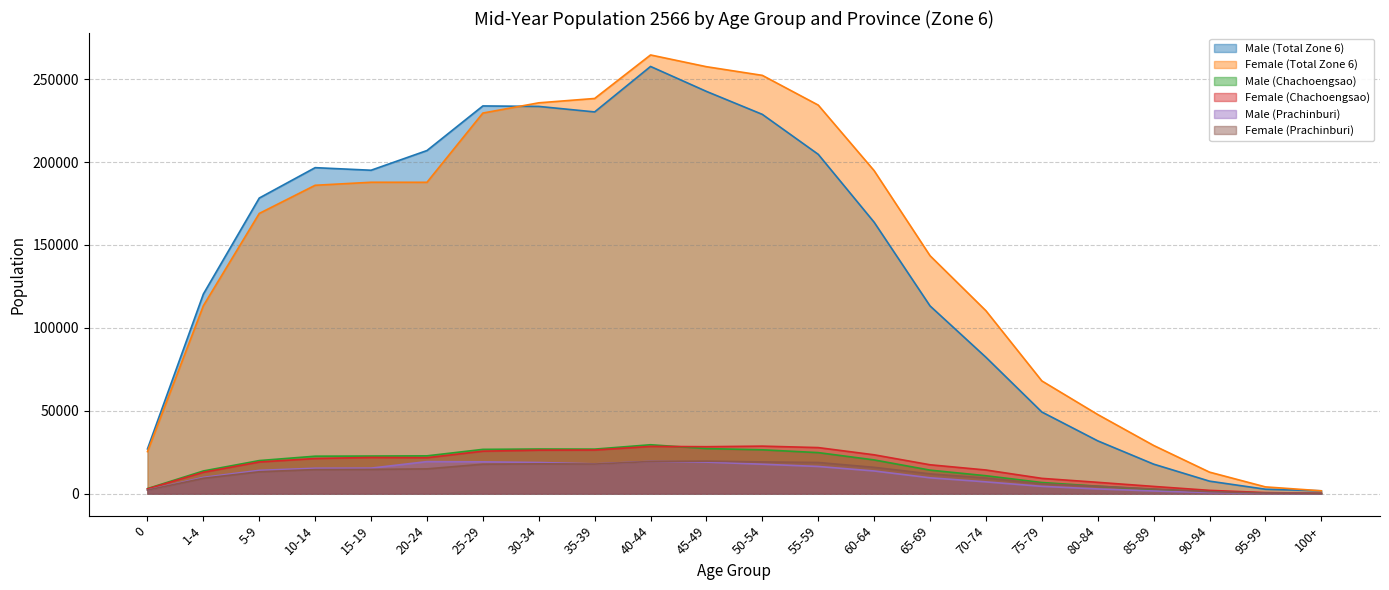

Where is Male (Prachinburi) nearest to the value 9797?

1-4